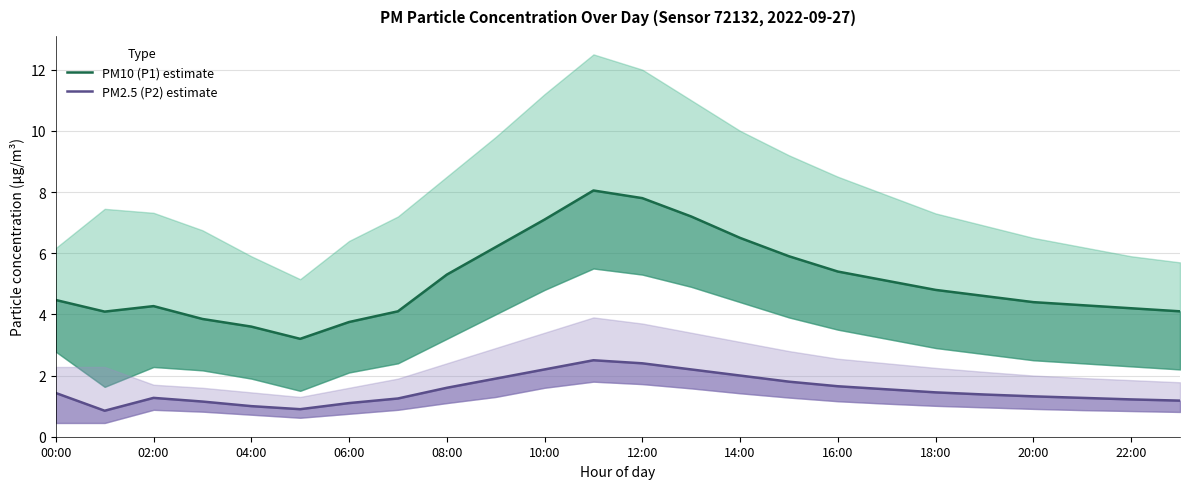

What is the label of the 5th point from the right?

19